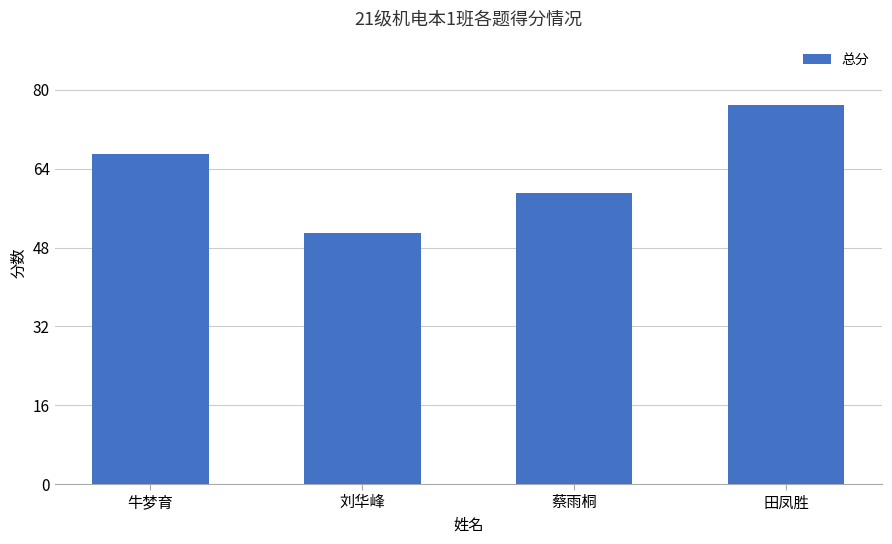

What is the change in value from 牛梦育 to 蔡雨桐?

-8